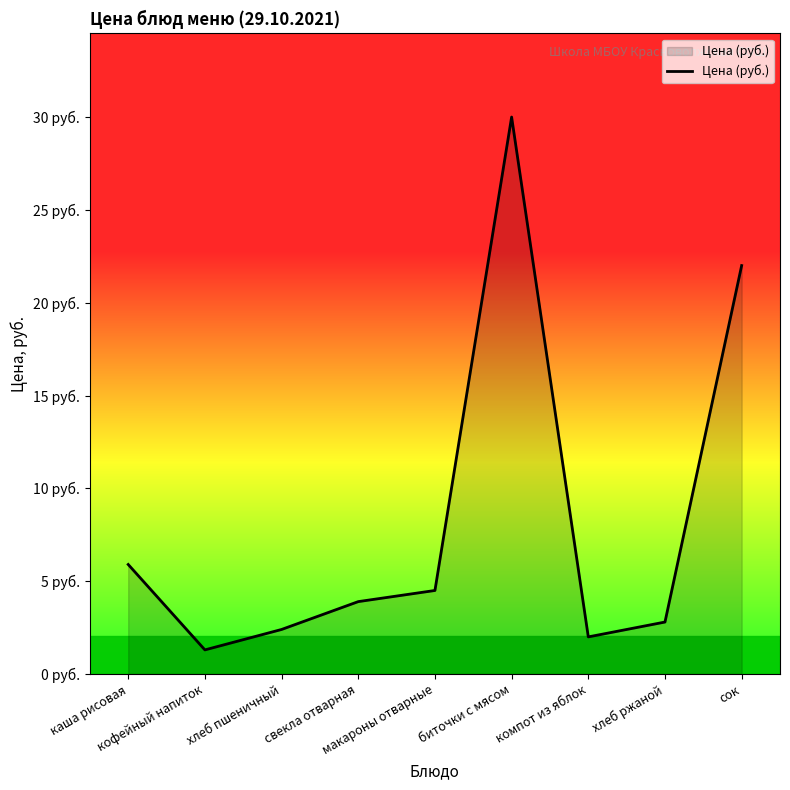

The chart shows a value of 2.8 at хлеб ржаной. True or false?

True